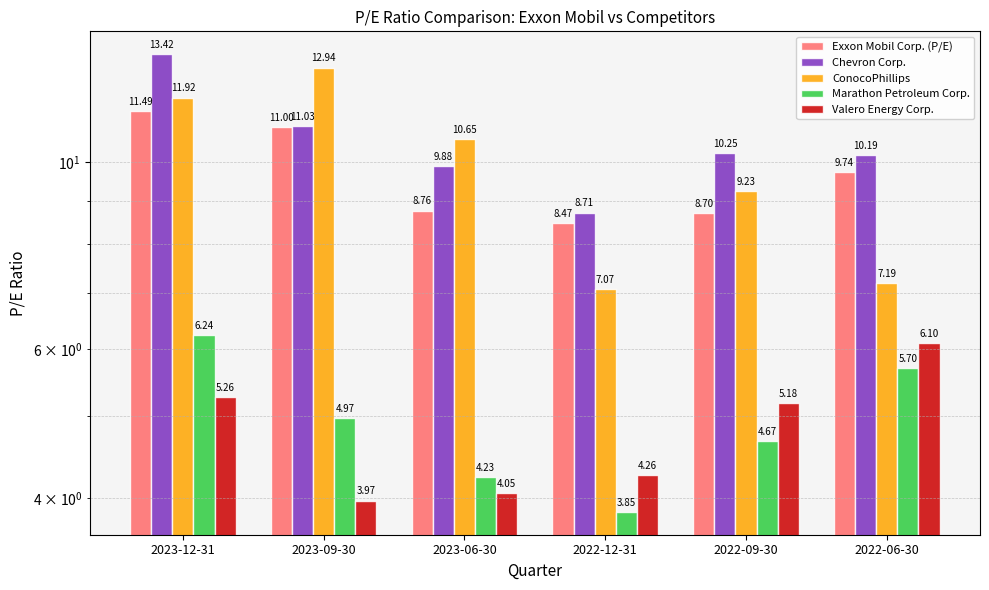

Reading left to right, list all the values displayed in this chart.

Exxon Mobil Corp. (P/E): 11.5	11.0	8.8	8.5	8.7	9.7
Chevron Corp.: 13.4	11.0	9.9	8.7	10.2	10.2
ConocoPhillips: 11.9	12.9	10.7	7.1	9.2	7.2
Marathon Petroleum Corp.: 6.2	5.0	4.2	3.9	4.7	5.7
Valero Energy Corp.: 5.3	4.0	4.0	4.3	5.2	6.1